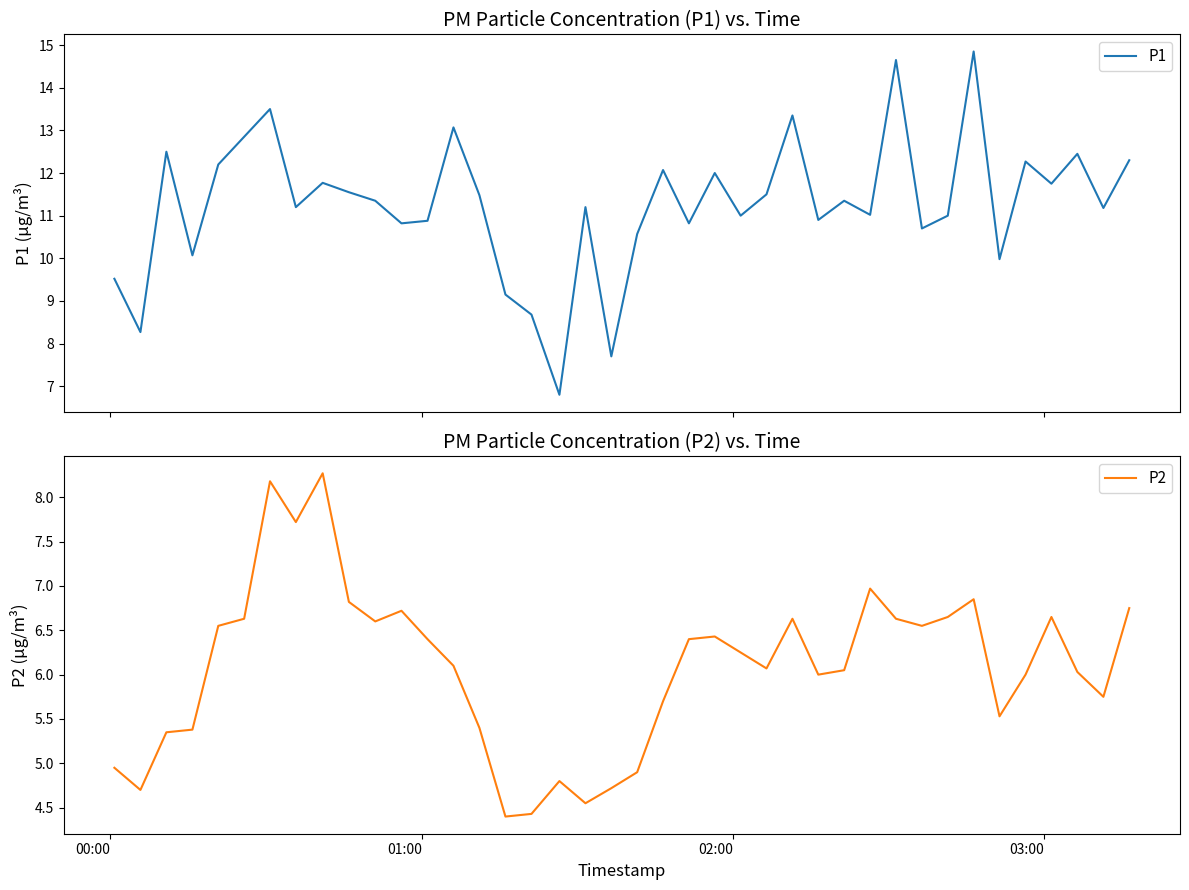

Rank the series by their maximum value, from lowest to highest.

P2, P1